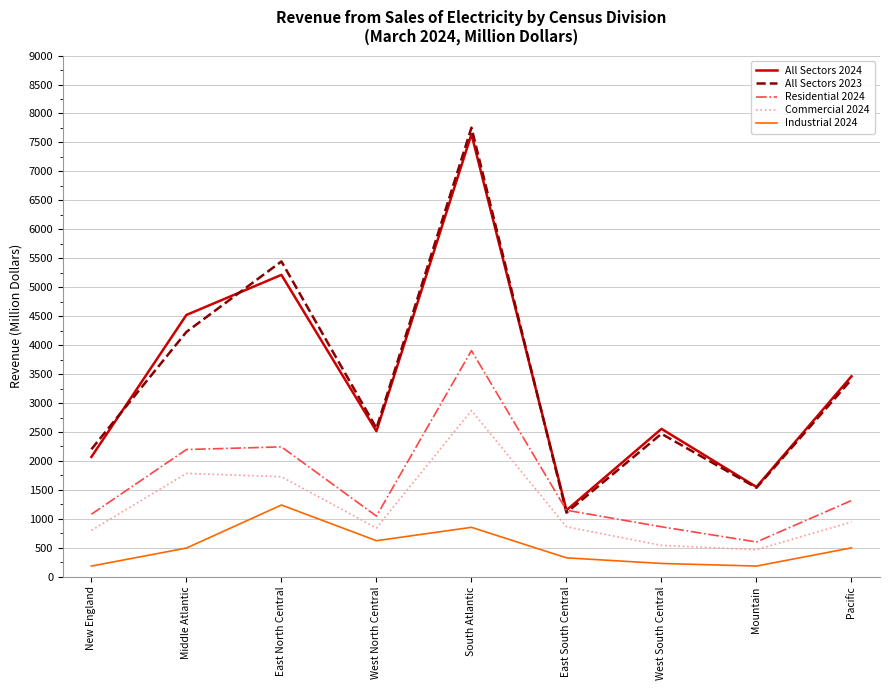

At which category does Residential 2024 reach its first local valley?

West North Central